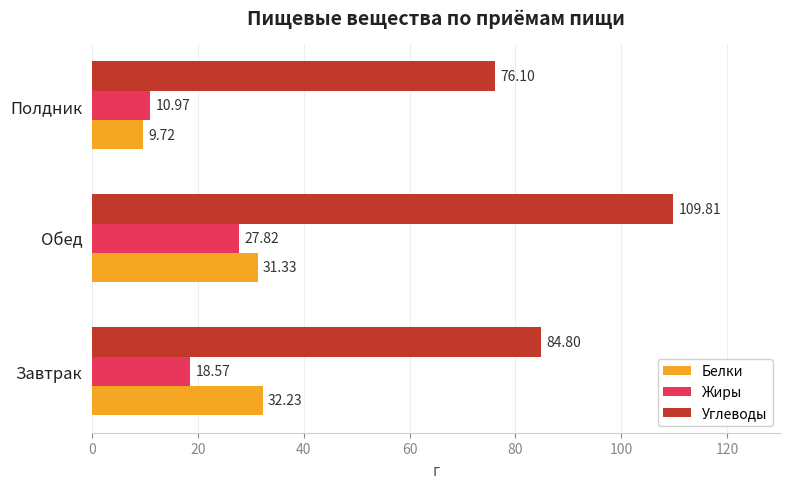

What is the difference between the highest and lowest values at Завтрак?

66.2